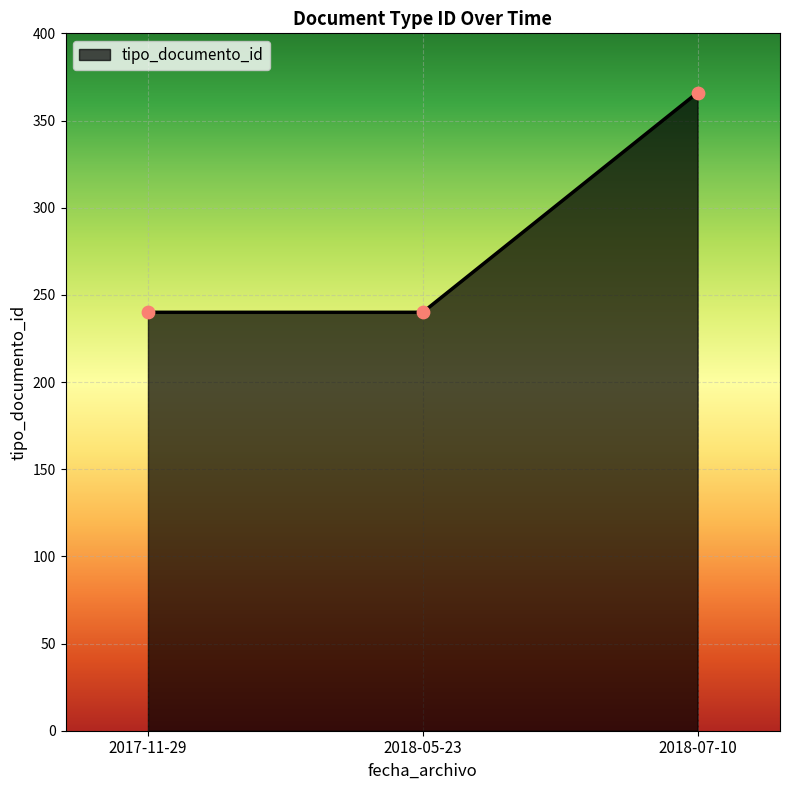

What is the ratio of the value at 2017-11-29 to the value at 2018-05-23?

1.0